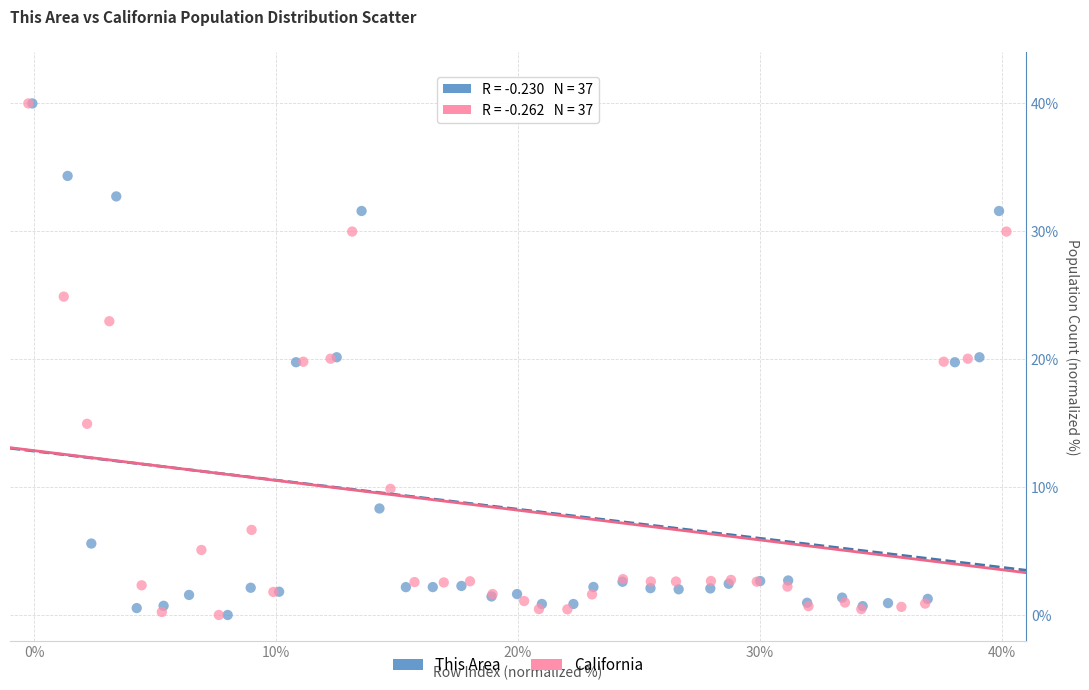

What are all the series names shown in the legend?

This Area, California